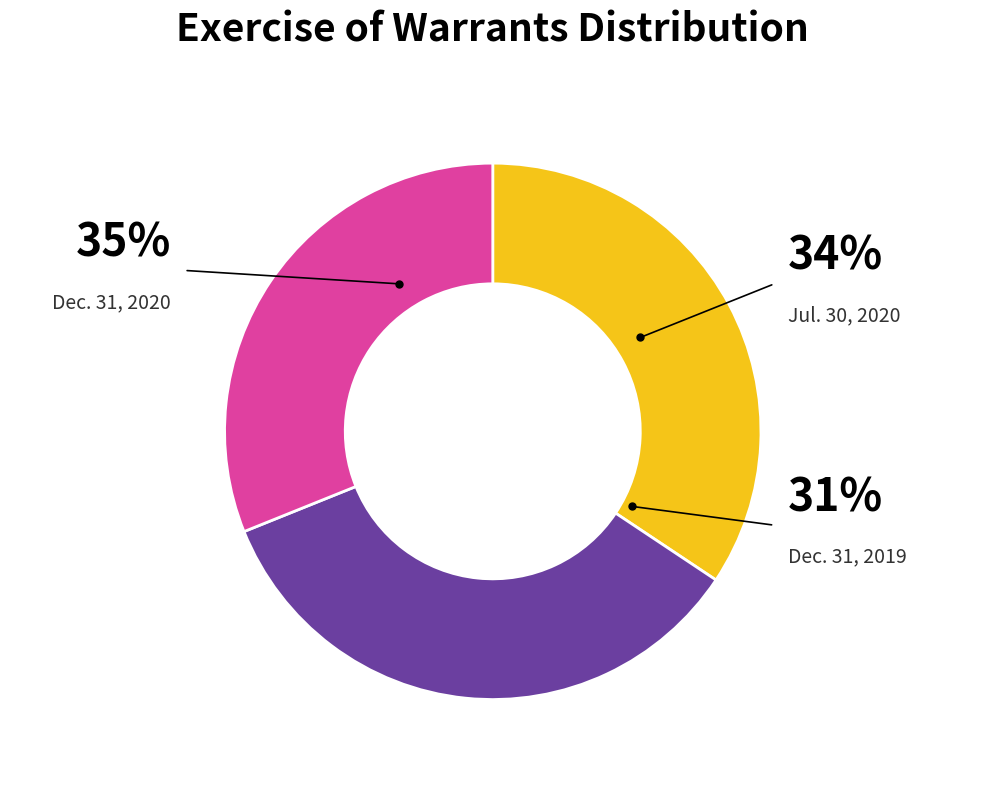

Does Dec. 31, 2019 represent more than half of the total?

No